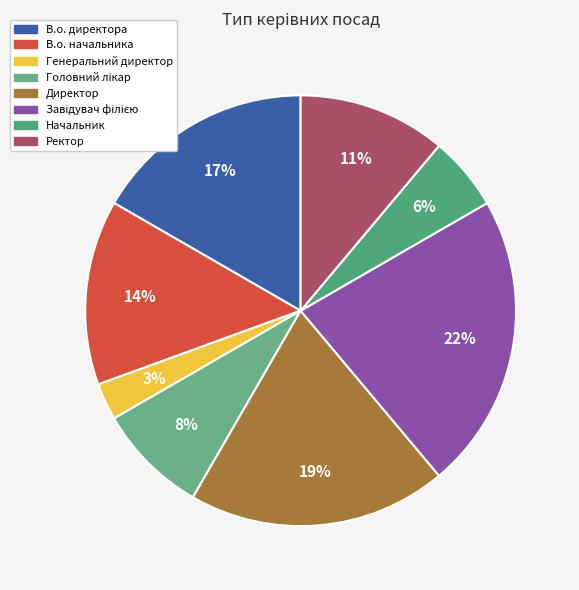

To the nearest percent, what is the difference between the largest and smallest slice percentages?

19%